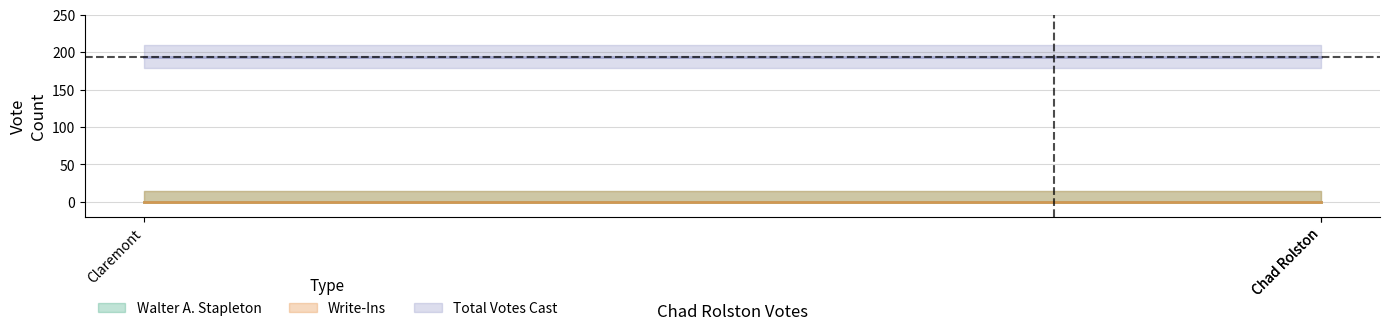

What position from the right is Chad Rolston?

1